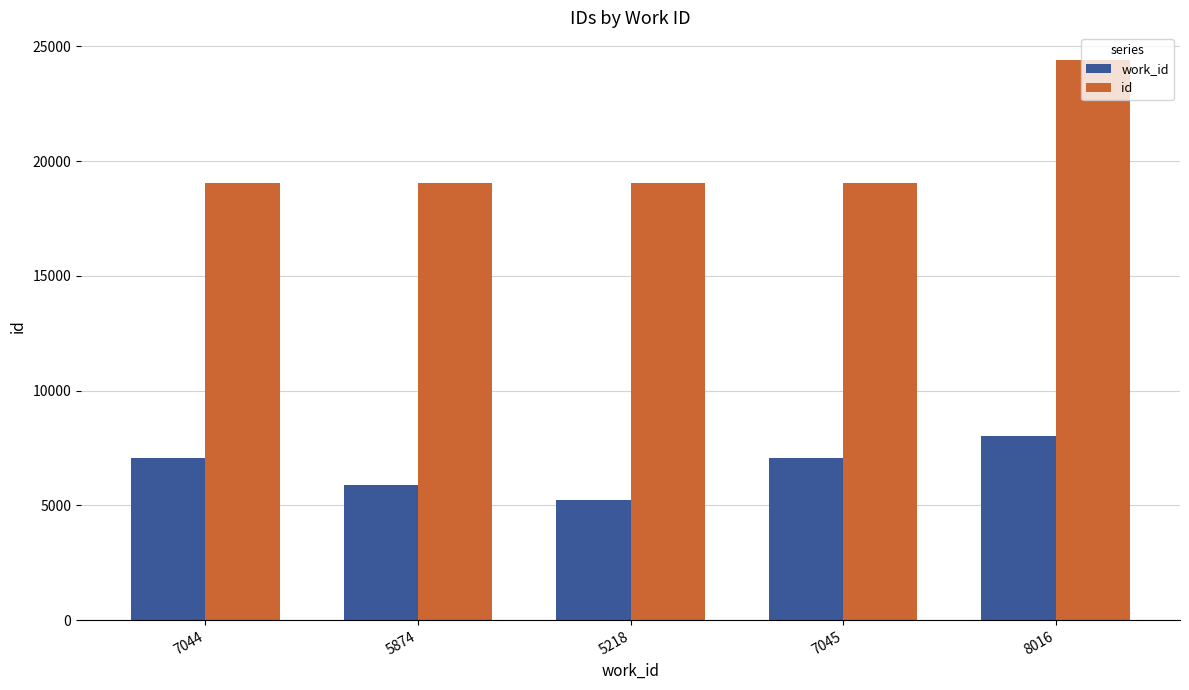

What is the label of the 1st bar from the left?

7044